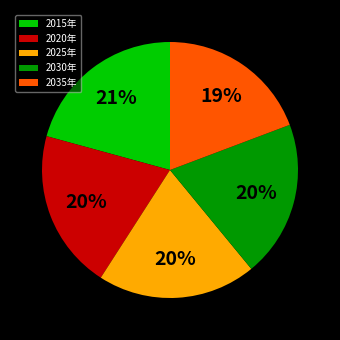

What percentage is the 2035年 slice, to the nearest percent?

19%